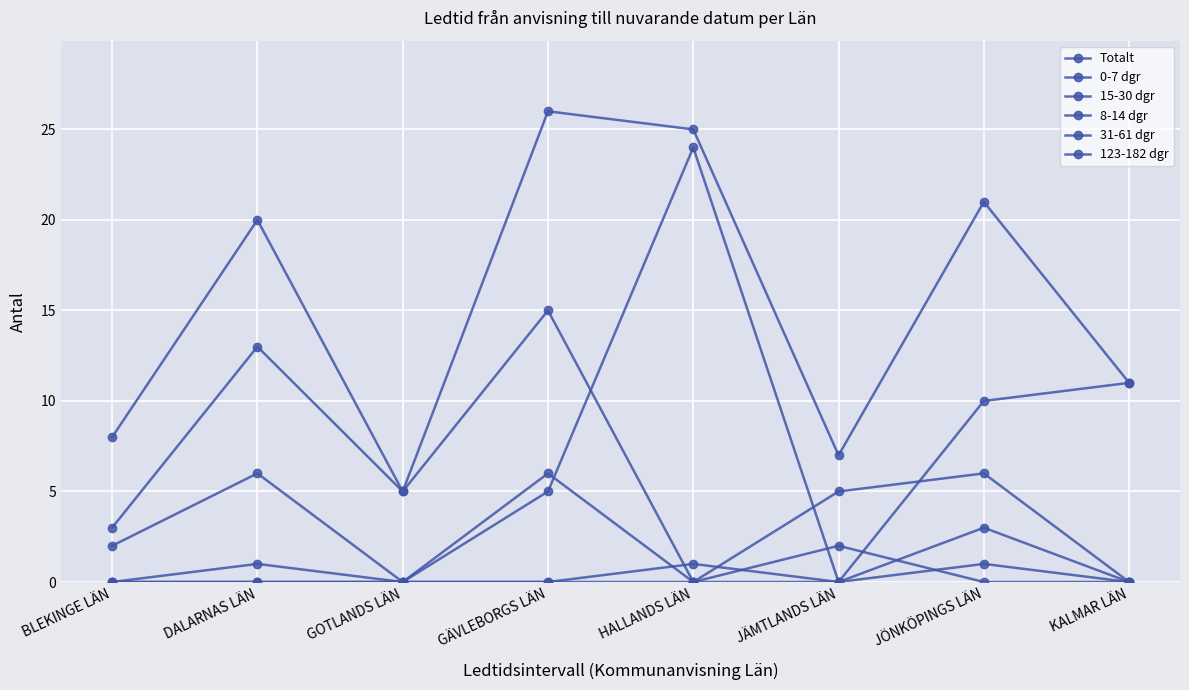

Does the chart have visible grid lines?

Yes